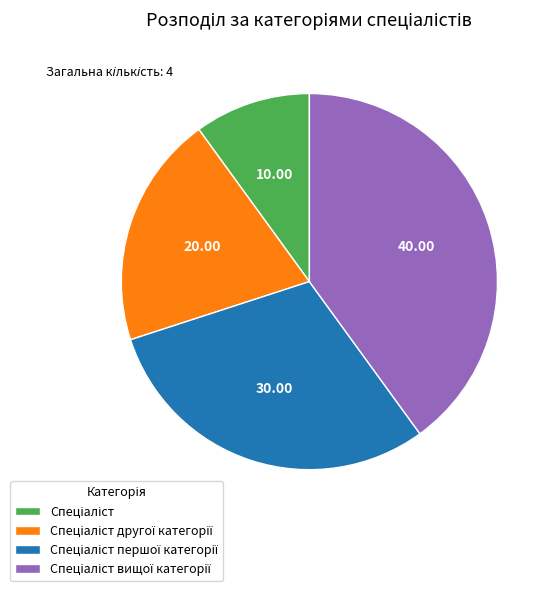

Is there a majority slice in this chart?

No